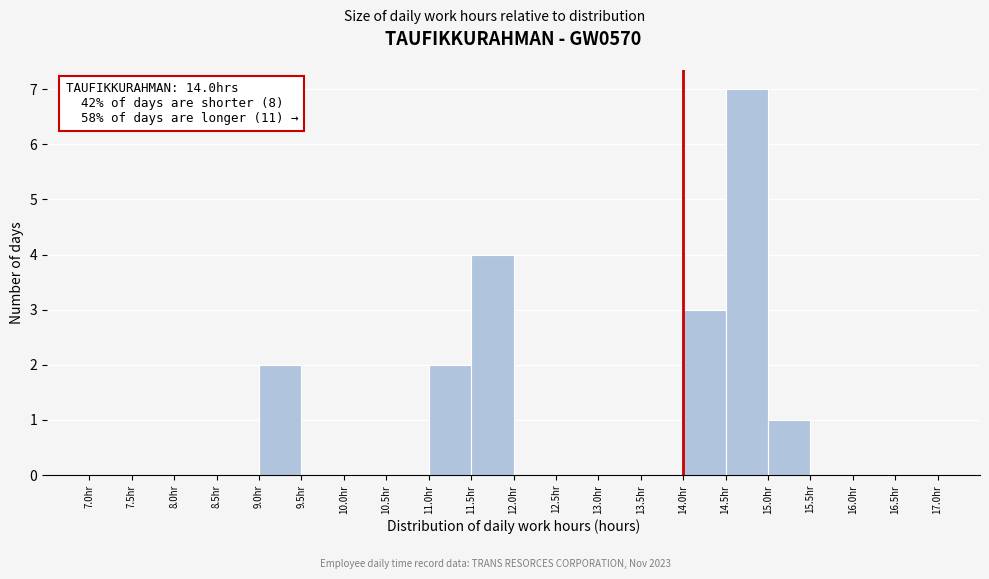

Which range on the x-axis has the tallest bar?

14.5 to 15.0